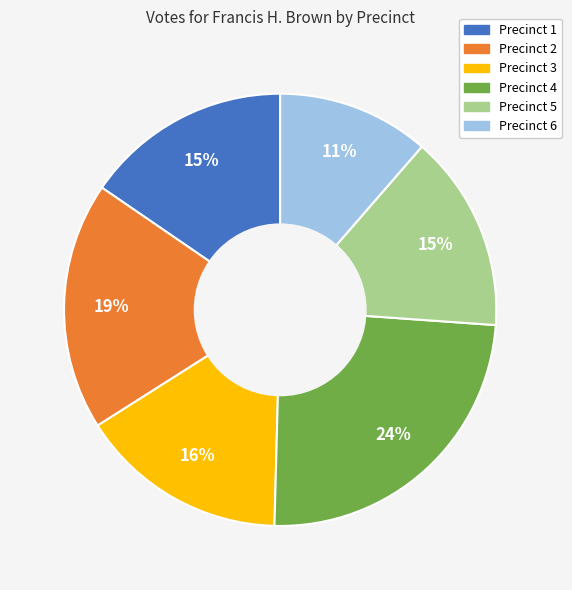

Does any single category account for the majority?

No